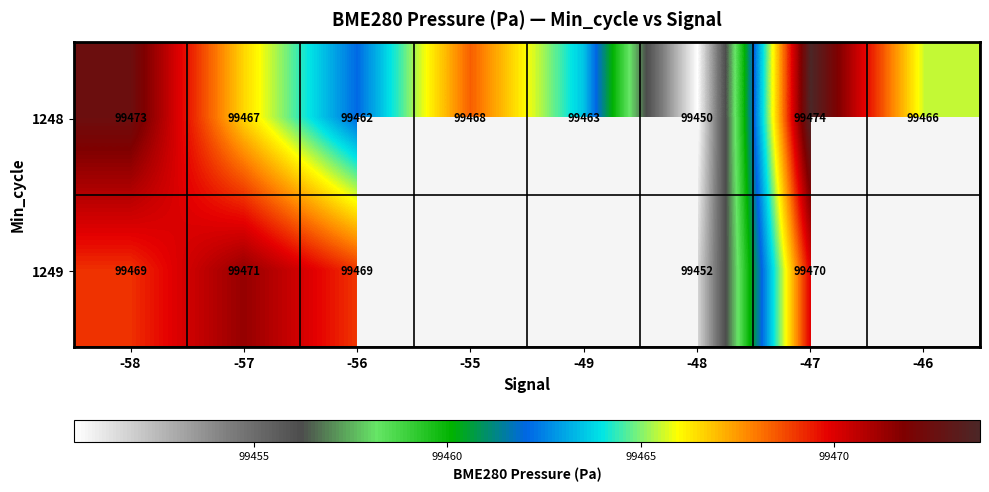

Is the value of 1248 at -49 greater than the value of 1249 at -48?

Yes